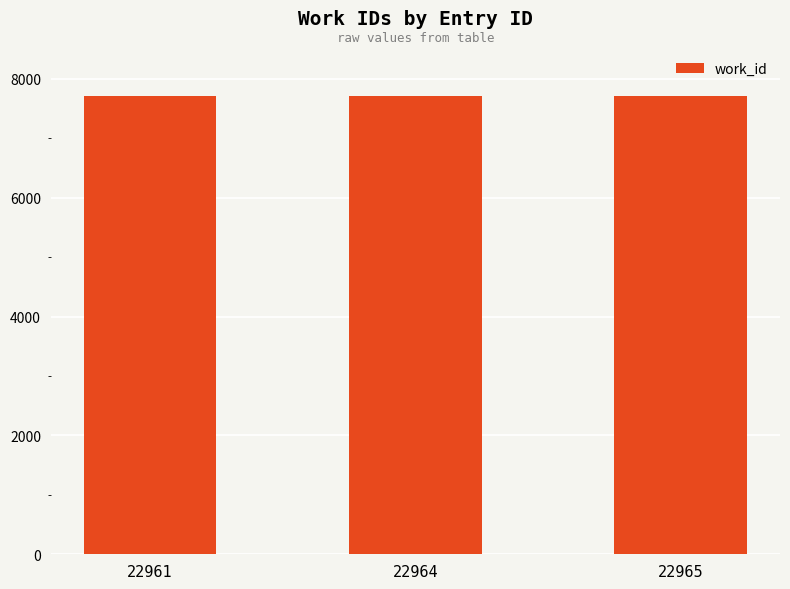

How many distinct data groups are displayed?

1